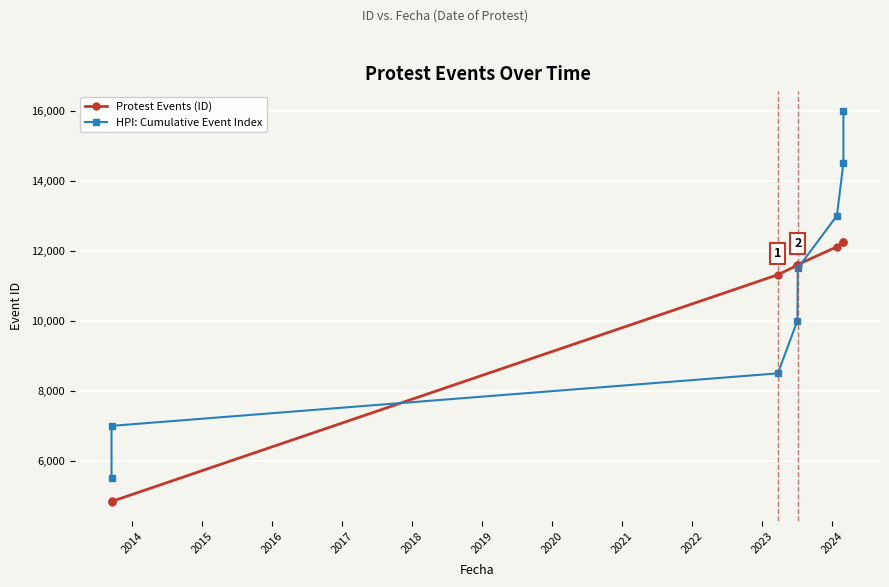

What is the value of the Protest Events (ID) point at the 1st from the left?

4834